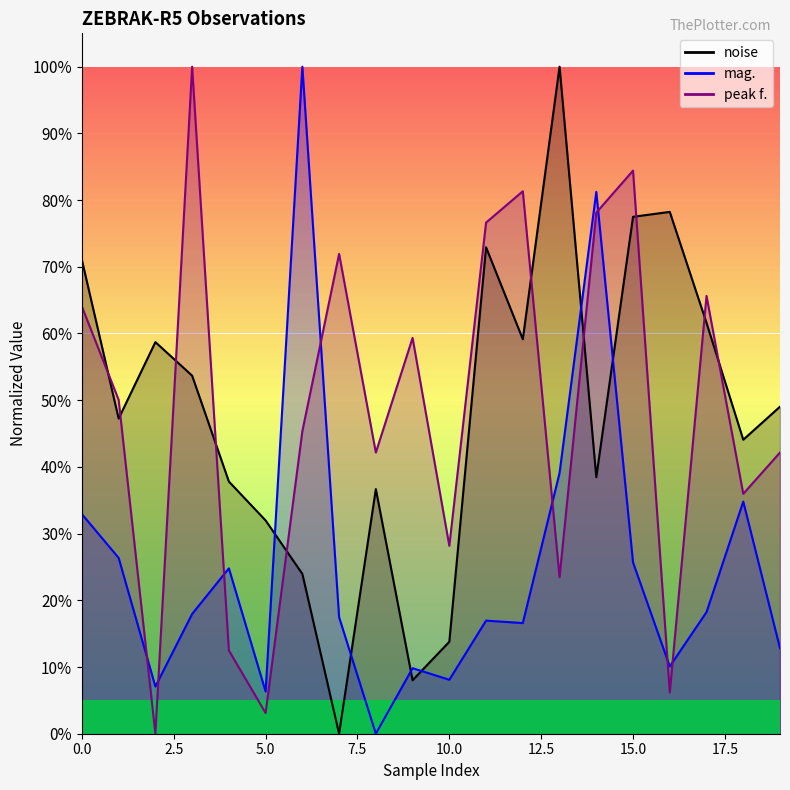

Reading right to left, extract all data points from this chart.

noise: 49.0	44.1	61.6	78.2	77.5	38.5	100.0	59.1	72.9	13.8	8.0	36.7	0.0	24.0	32.0	37.8	53.7	58.7	47.2	71.0
mag.: 12.8	34.8	18.2	10.1	25.7	81.2	39.1	16.6	17.0	8.1	9.8	0.0	17.5	100.0	6.3	24.8	18.0	7.1	26.4	32.9
peak f.: 42.2	36.0	65.6	6.2	84.4	78.1	23.5	81.3	76.6	28.2	59.3	42.2	71.9	45.4	3.1	12.5	100.0	0.0	50.1	64.0